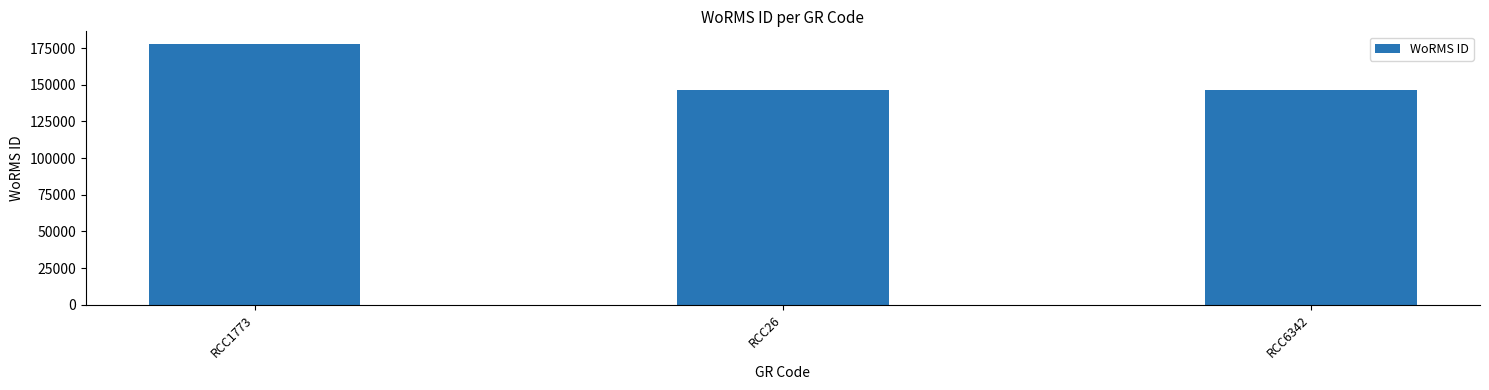

At which label is the value closest to 162019?

RCC6342